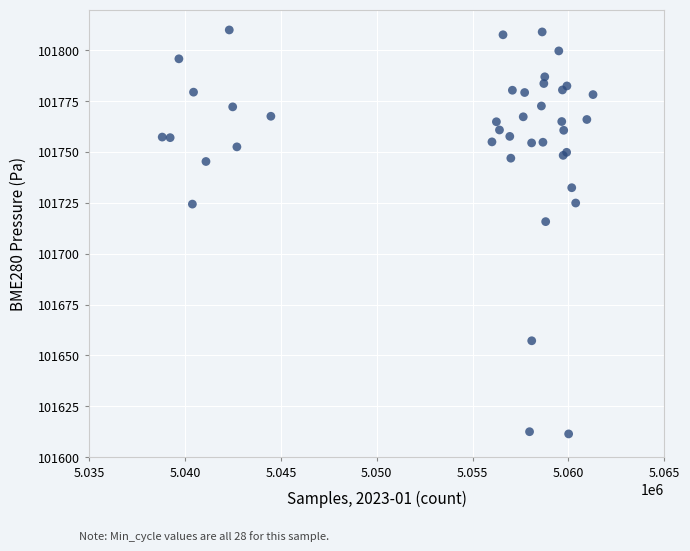

What Y value in the scatter plot is closest to 101710?

101715.7